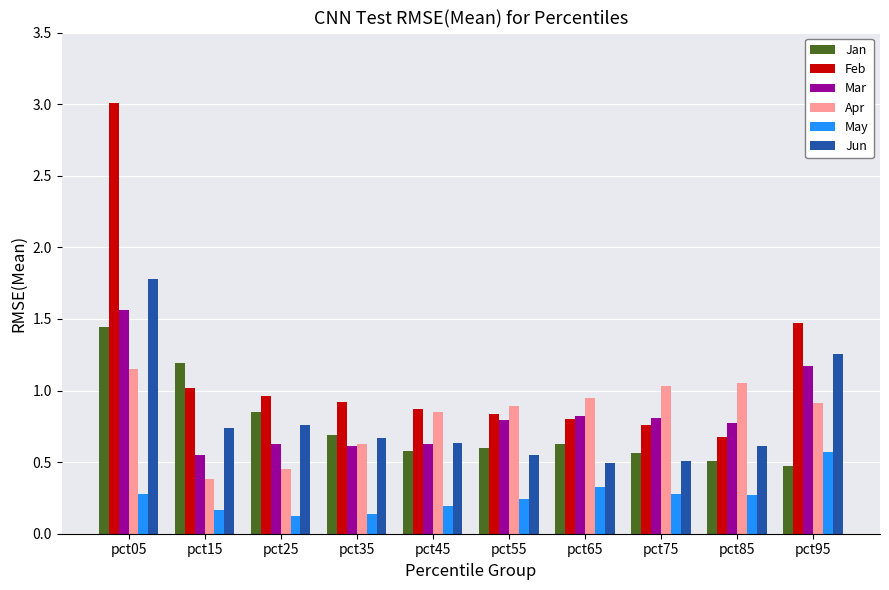

Which series changed the most between pct35 and pct45?

Apr